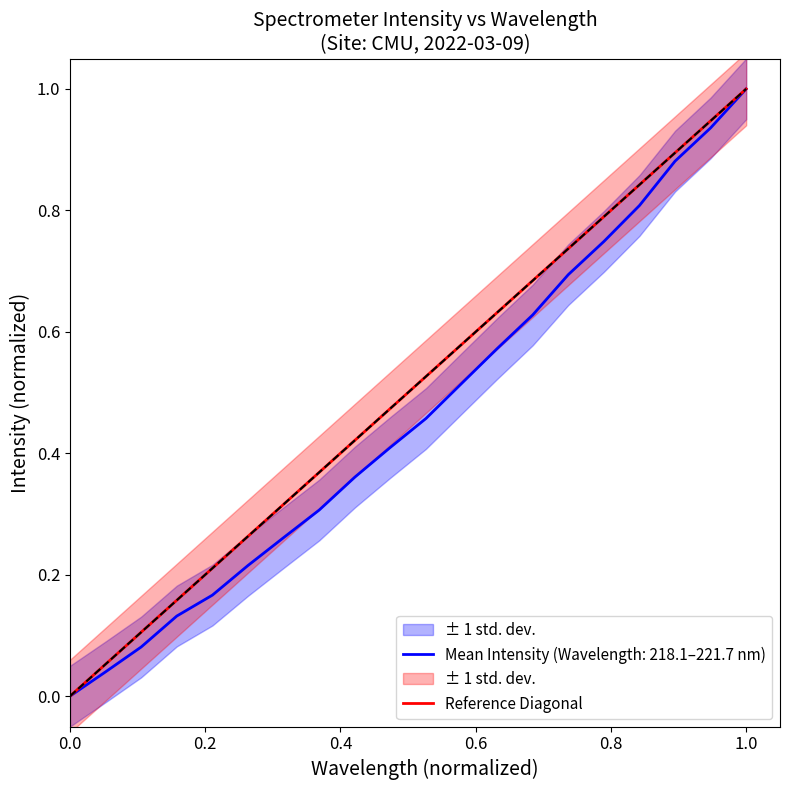

Is this an area chart (filled region under the line)?

No